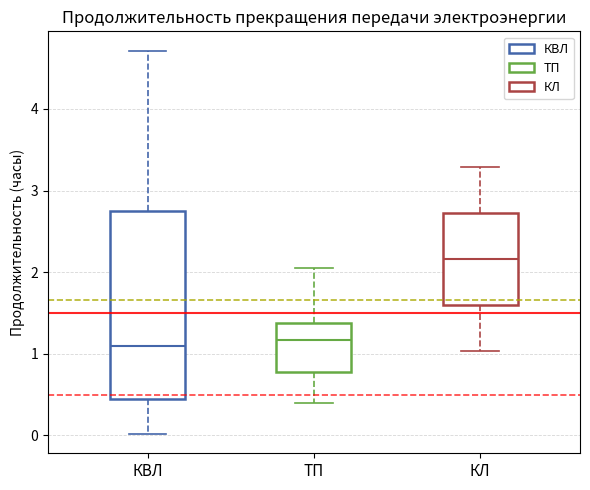

Which box has the highest median line?

КЛ